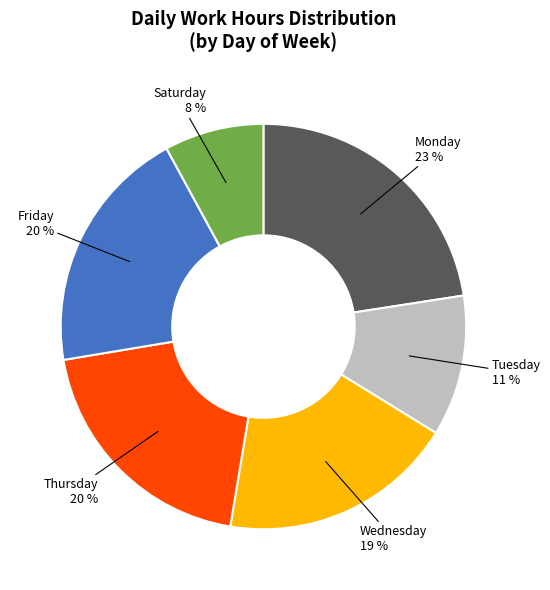

Is there a majority slice in this chart?

No